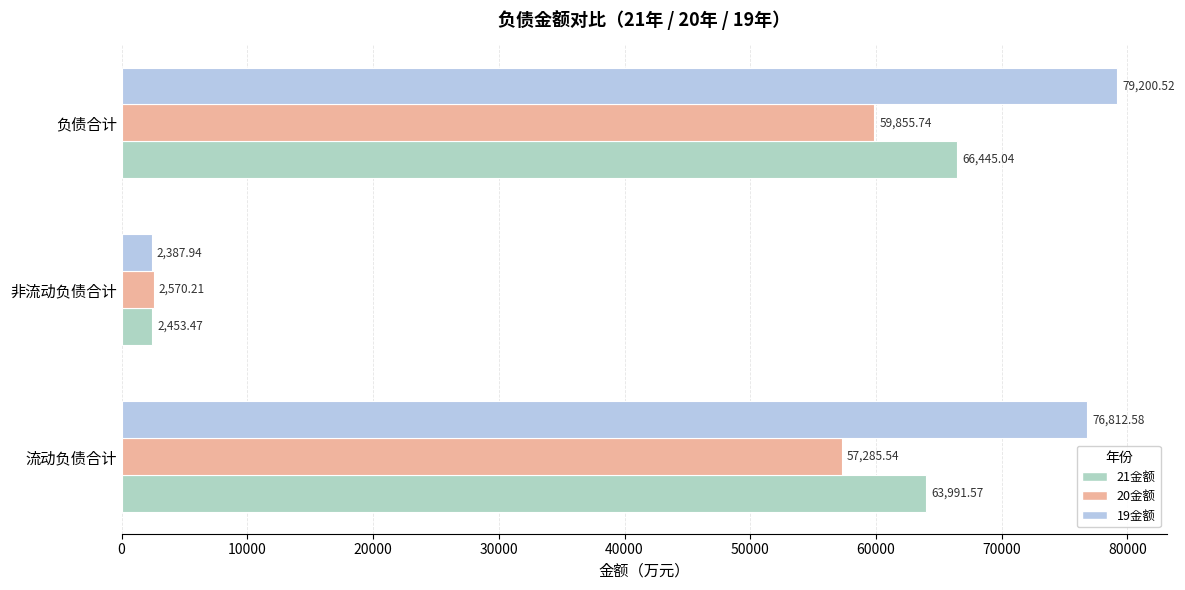

At how many categories does at least one series exceed 11830?

2